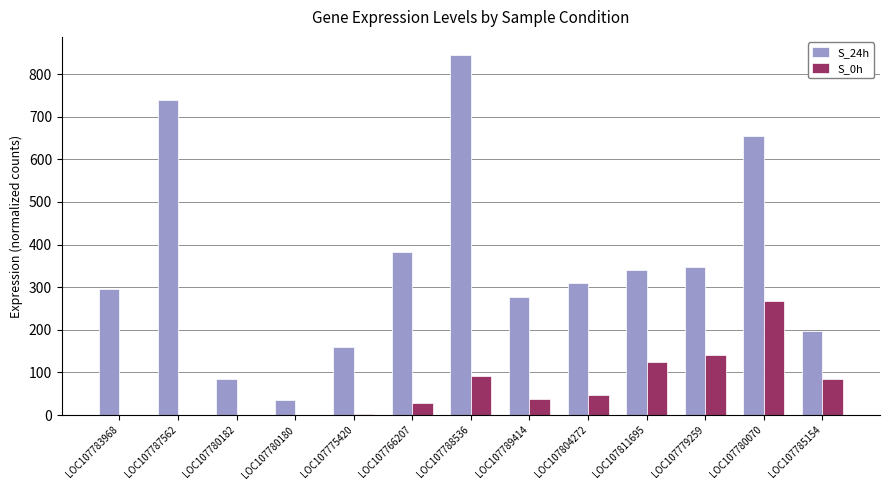

Which series has the largest total across all categories?

S_24h